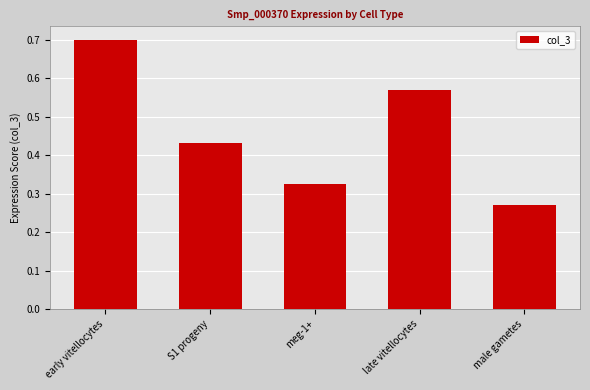

Rank the categories by value from lowest to highest.

male gametes, meg-1+, S1 progeny, late vitellocytes, early vitellocytes